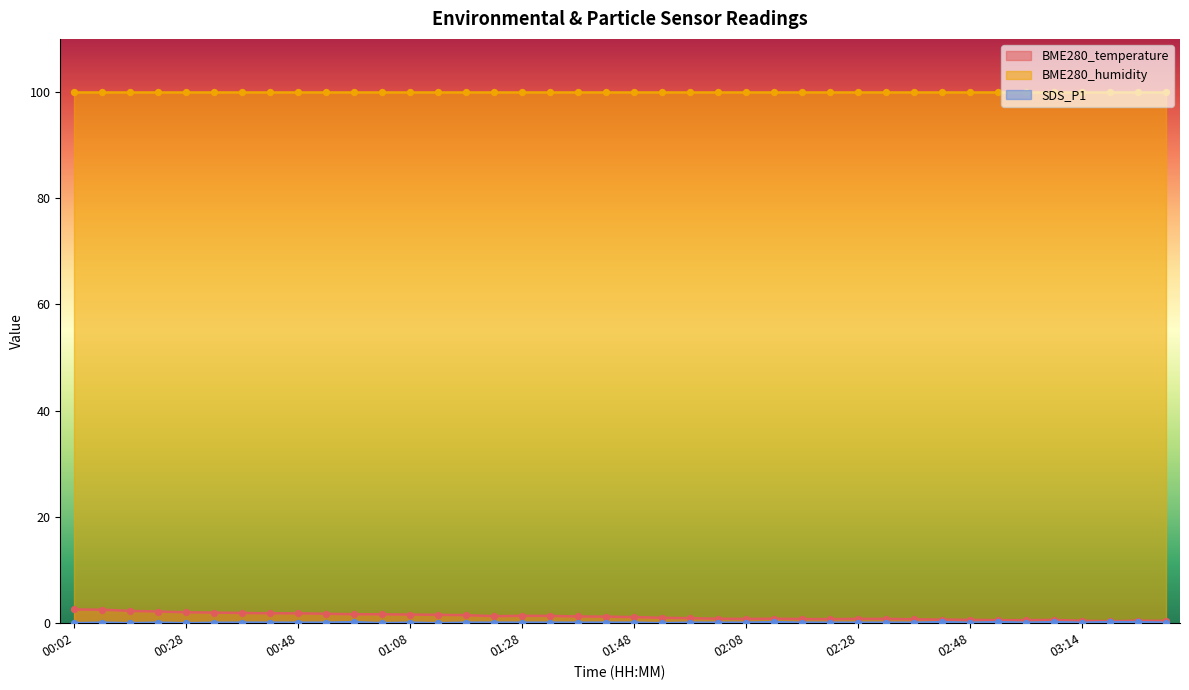

Which series has the largest Y range (max minus min)?

BME280_temperature